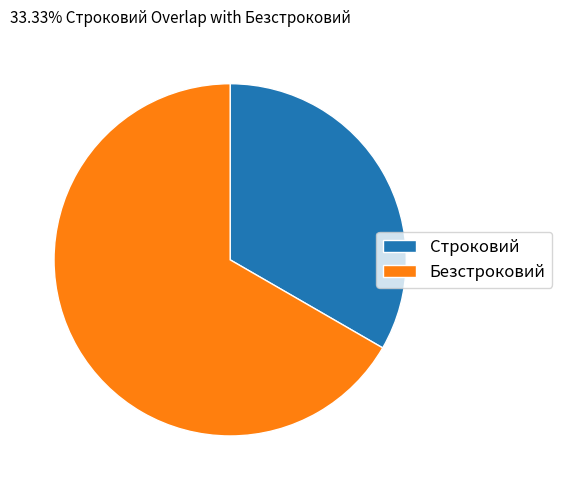

Between Безстроковий and Строковий, which is larger?

Безстроковий